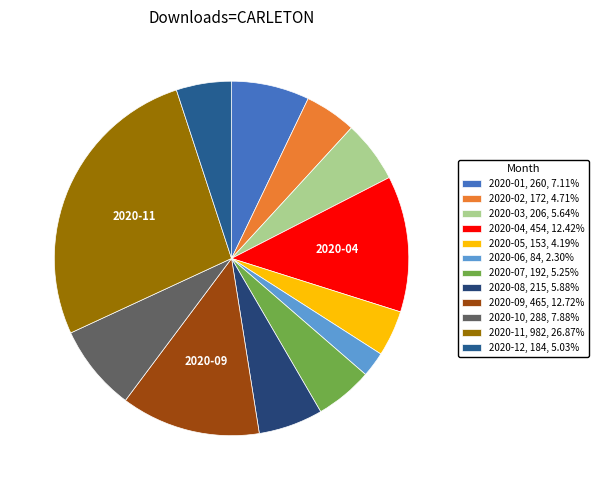

Is it true that 2020-04 is 4% of the pie?

False